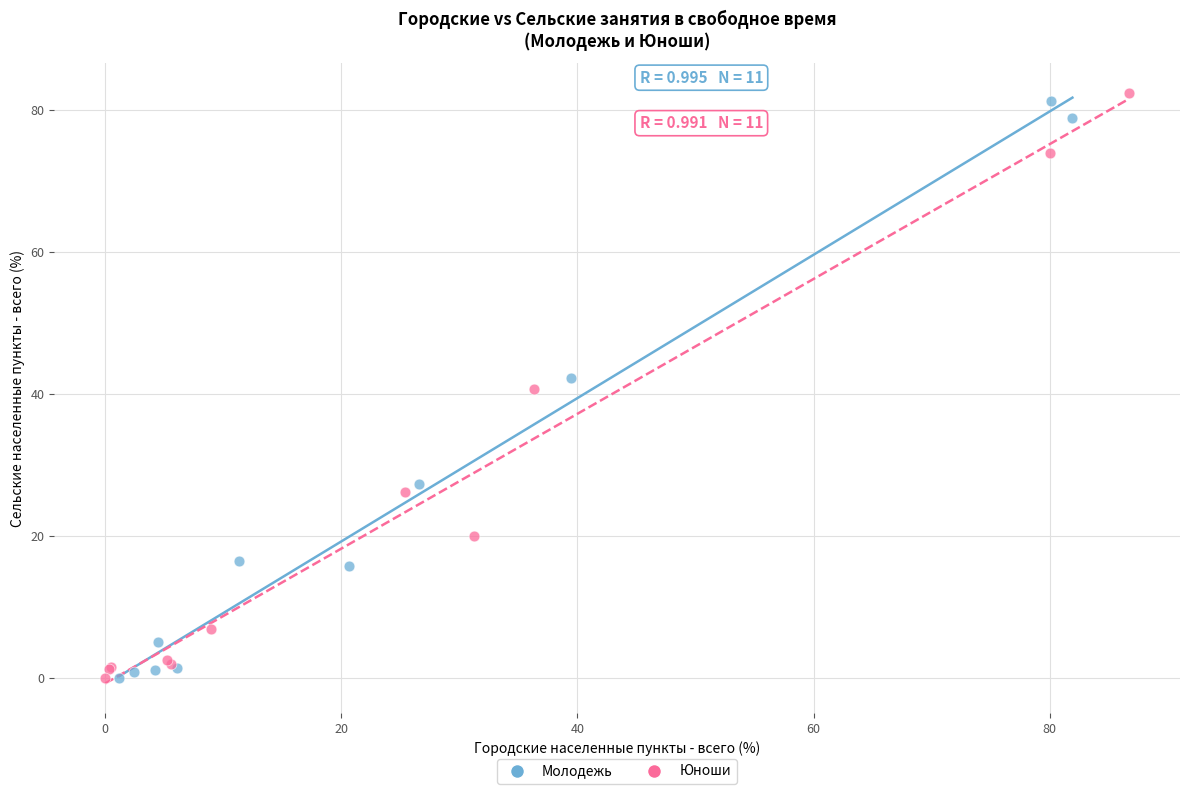

Which series contains the highest Y value?

Юноши